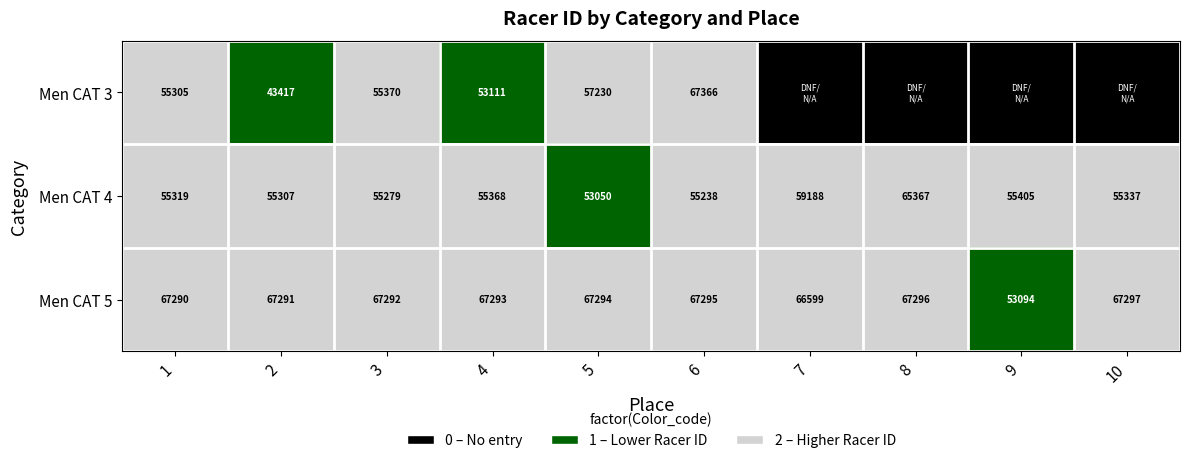

Which has a higher value, 6 or 9?

6